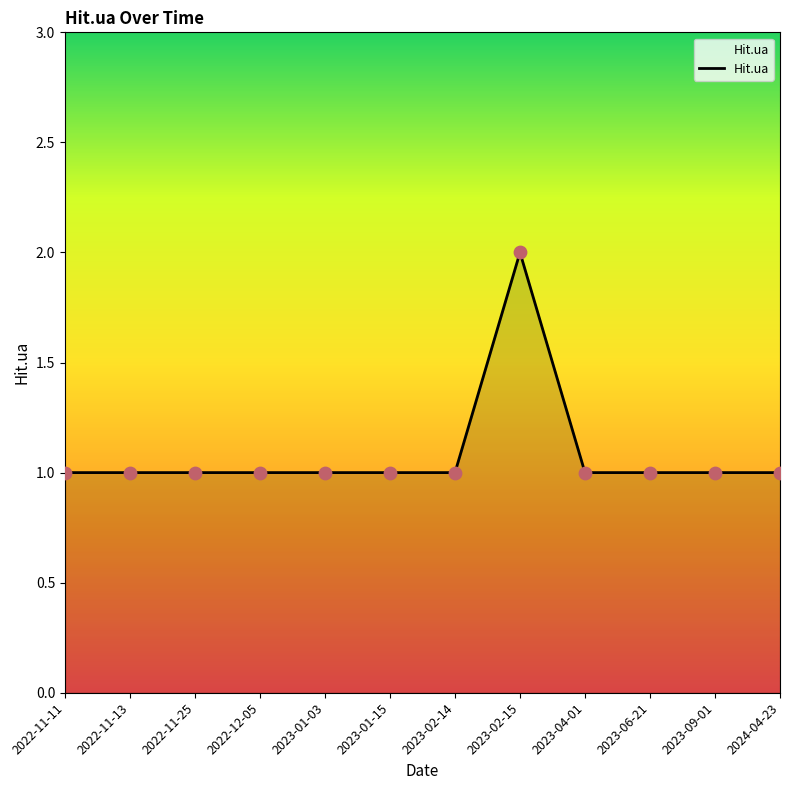

What is the change in value from 2023-01-15 to 2023-02-15?

+1